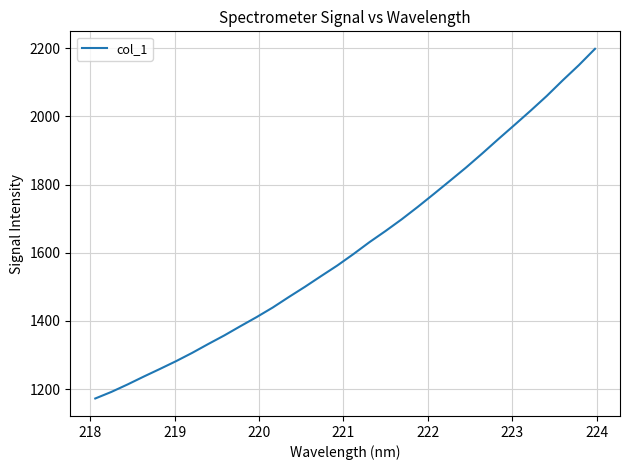

What is the difference between the maximum and second lowest values?

1005.8